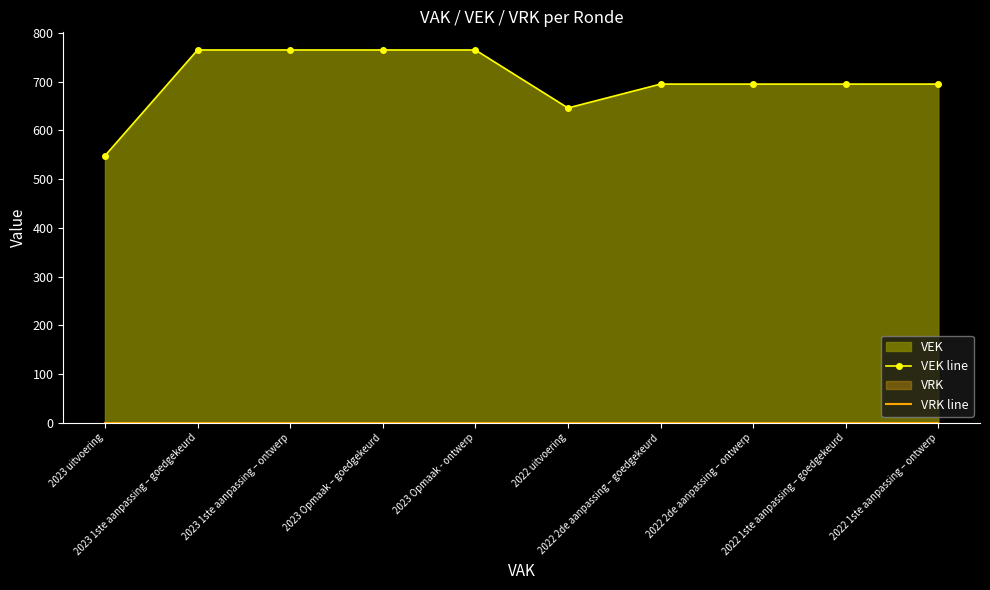

List the series in order of their overall mean, highest first.

VEK line, VRK line